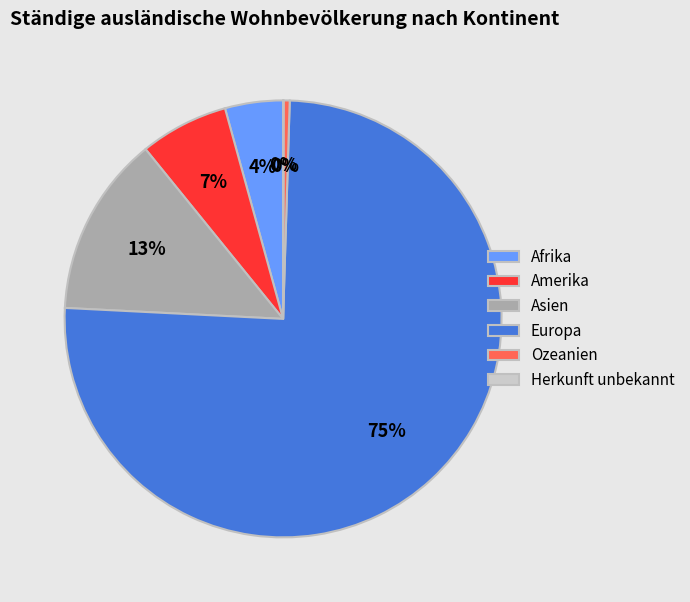

Between Ozeanien and Afrika, which is larger?

Afrika